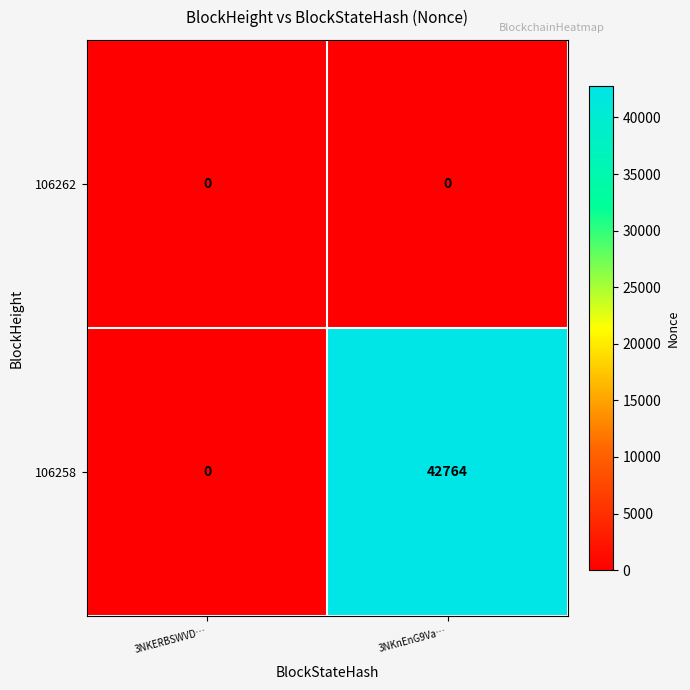

Rank the series at 3NKnEnG9Va… from lowest to highest value.

106262, 106258